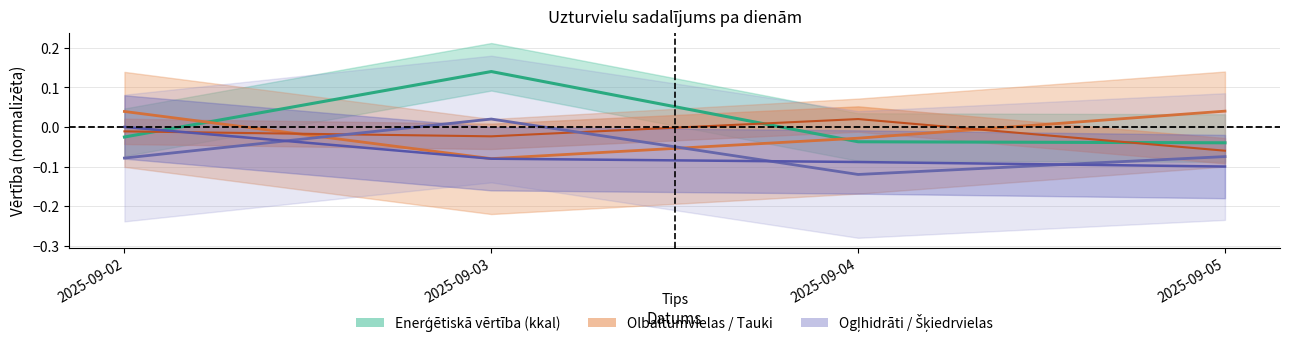

How many values in the Olbaltumvielas series are below 0?

2